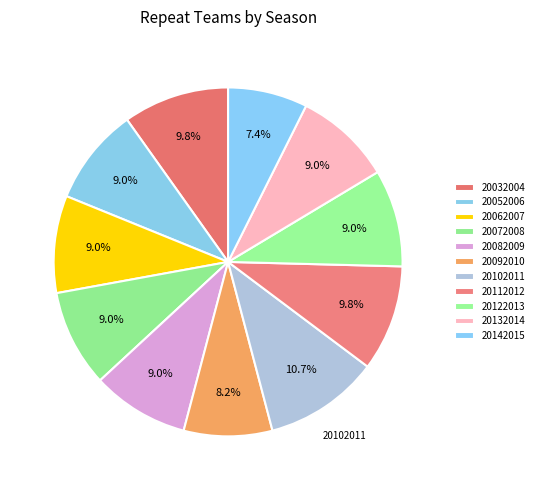

What portion of the pie excludes 20142015?

92.6%